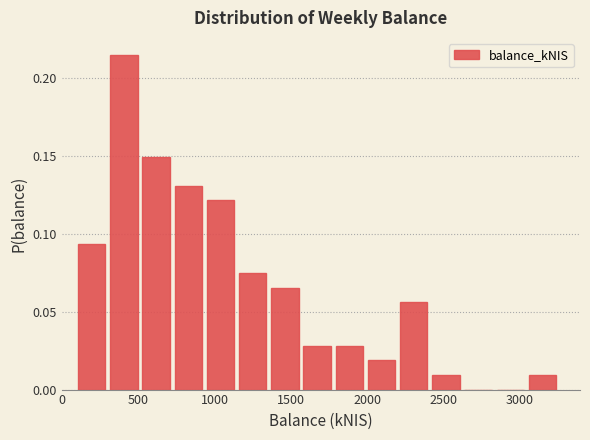

Reading left to right, transcribe this chart: for each bar, give the range it covers on the x-axis and its height. Neither the bar edges nor the heights are printed on the chart, so give them approximately, as read against the axes.

100 to 300: 0.095
300 to 500: 0.215
500 to 700: 0.150
700 to 950: 0.130
950 to 1150: 0.120
1150 to 1350: 0.075
1350 to 1550: 0.065
1550 to 1800: 0.030
1800 to 2000: 0.030
2000 to 2200: 0.020
2200 to 2400: 0.055
2400 to 2600: 0.010
2600 to 2850: 0
2850 to 3050: 0
3050 to 3250: 0.010